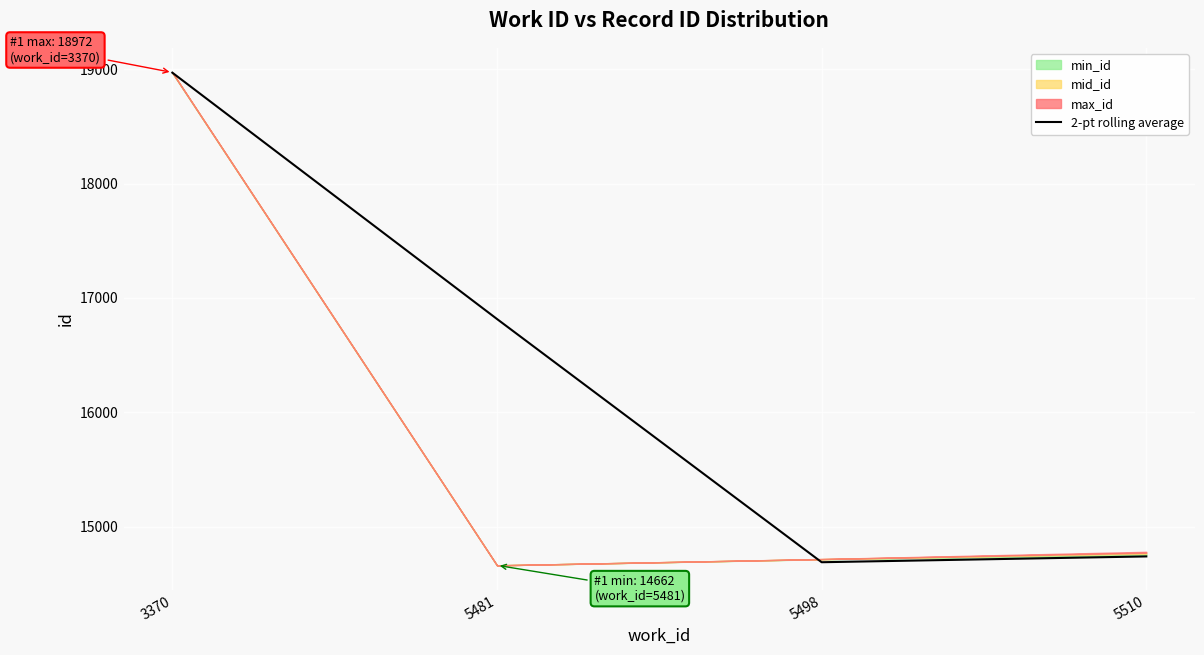

The chart shows a value of 22308.9 at 5498. True or false?

False